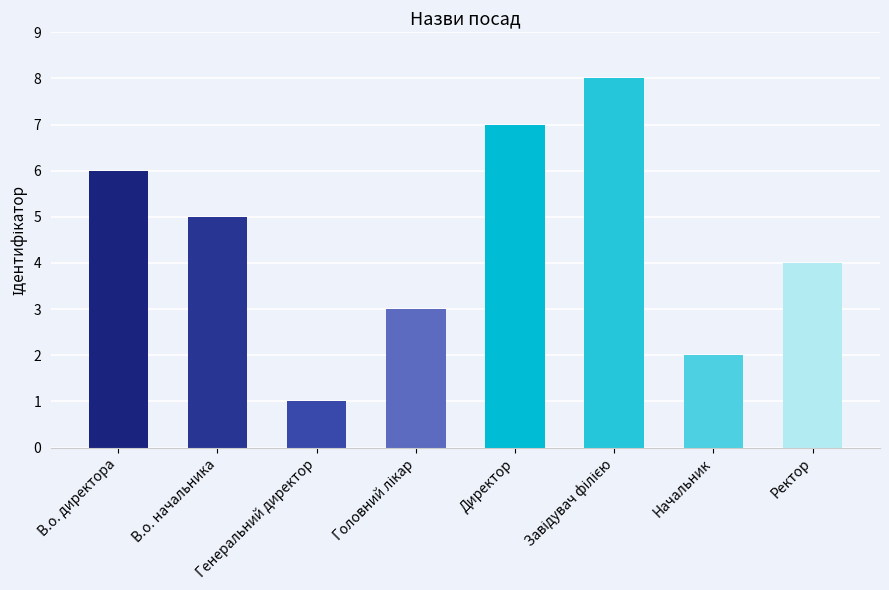

What is the difference between the second highest and second lowest values?

5